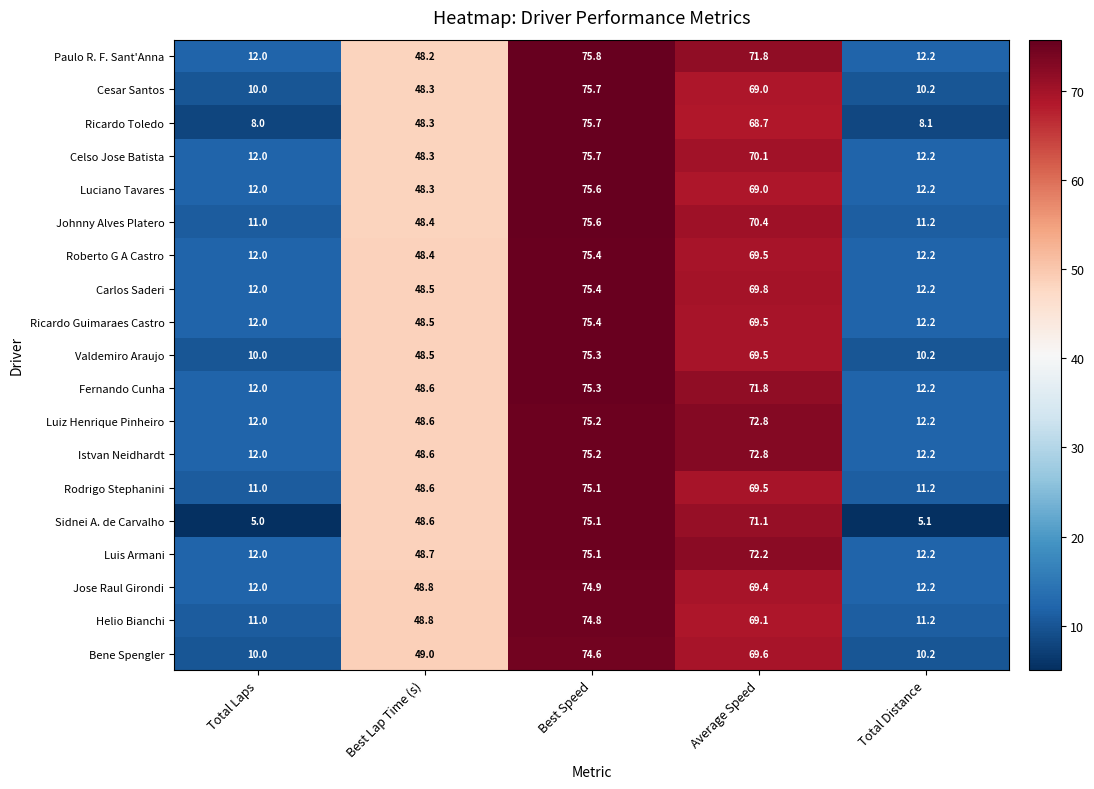

Is the value of Luiz Henrique Pinheiro at Total Laps greater than the value of Helio Bianchi at Best Speed?

No